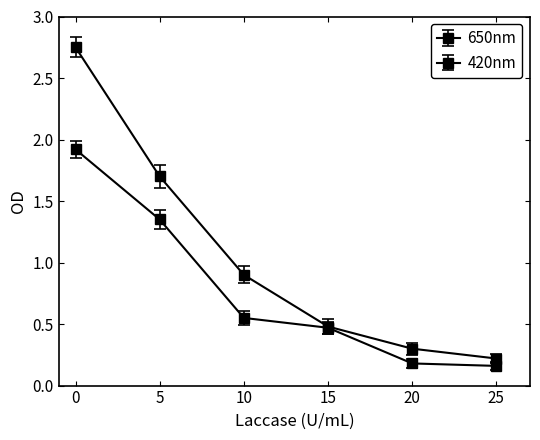

What is the value of the 420nm point at the 6th from the left?

0.2